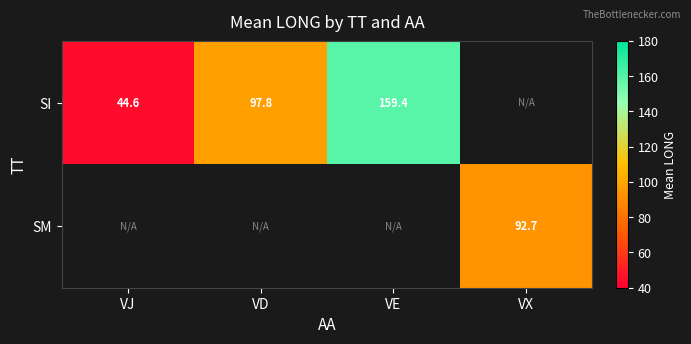

Is the value of SI at VJ greater than the value of SM at VX?

No